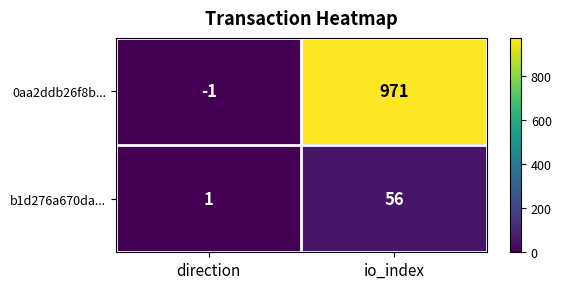

What is the difference between the maximum and minimum values in the 0aa2ddb26f8b... series?

972